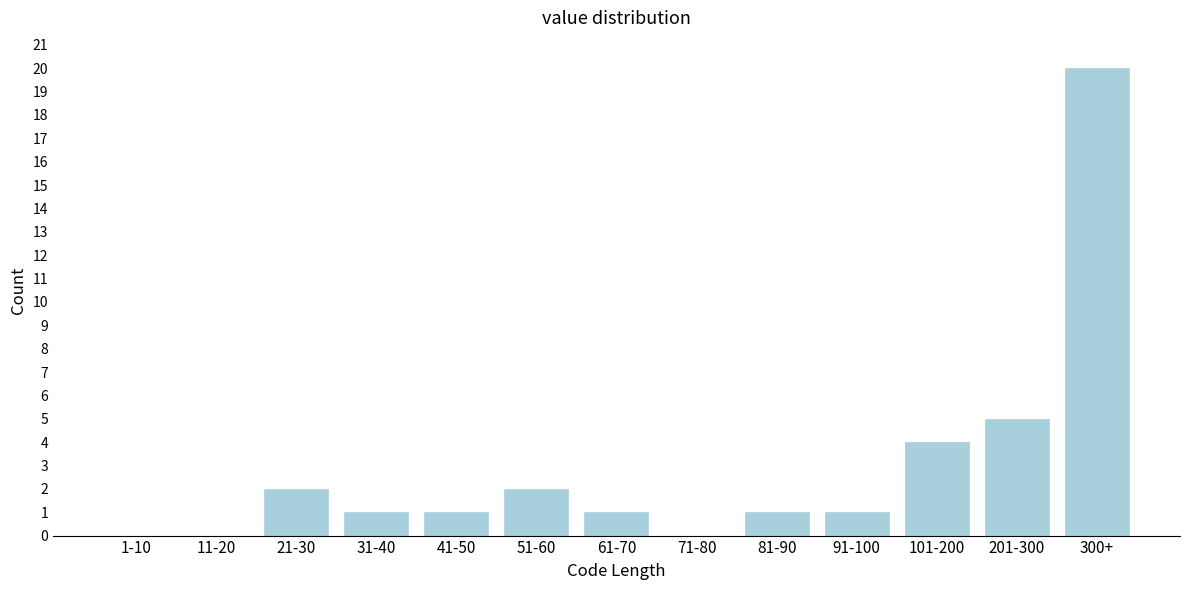

Reading left to right, transcribe all the data shown in this chart.

1-10=0	11-20=0	21-30=2	31-40=1	41-50=1	51-60=2	61-70=1	71-80=0	81-90=1	91-100=1	101-200=4	201-300=5	300+=20